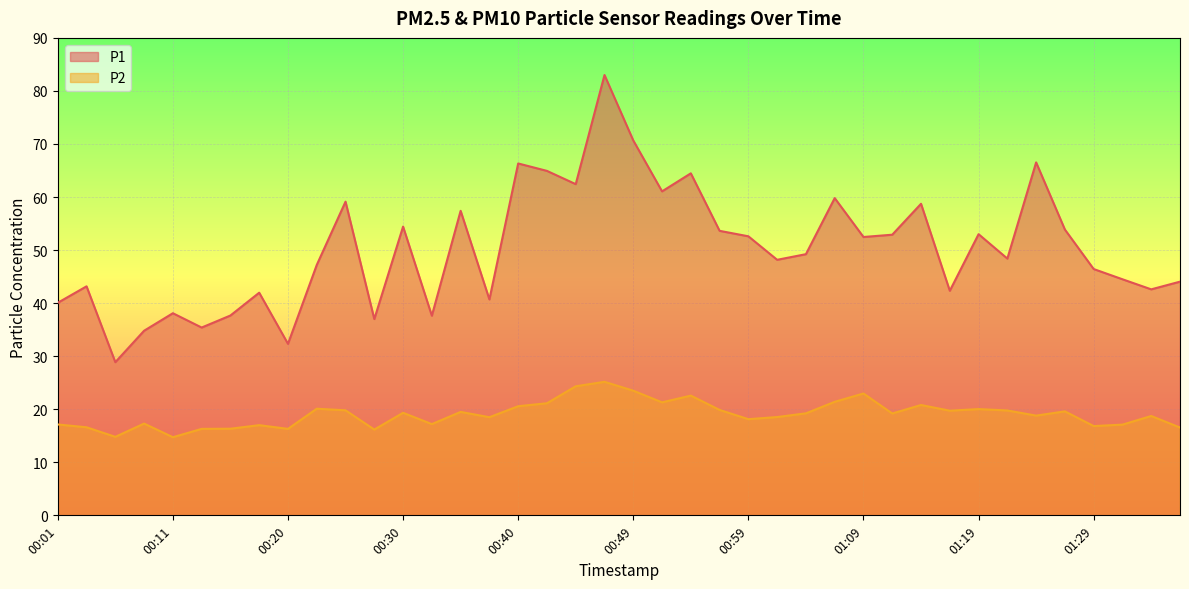

What is the difference between the P2 values at 00:37 and 00:47?

6.7